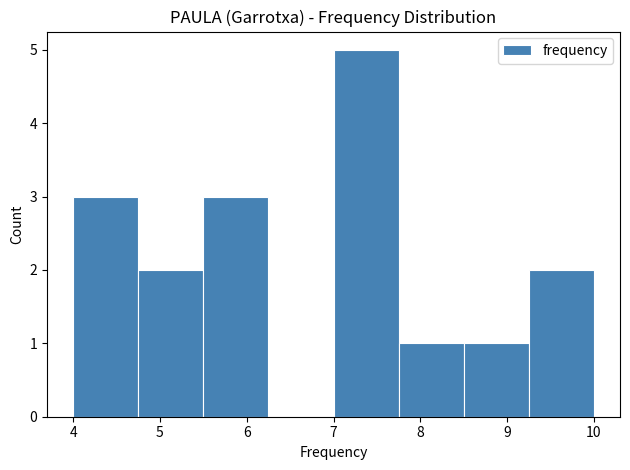

Reading left to right, transcribe this chart: for each bar, give the range it covers on the x-axis and its height. Neither the bar edges nor the heights are printed on the chart, so give them approximately, as read against the axes.

4.00 to 4.75: 3
4.75 to 5.50: 2
5.50 to 6.25: 3
6.25 to 7.00: 0
7.00 to 7.75: 5
7.75 to 8.50: 1
8.50 to 9.25: 1
9.25 to 10.00: 2